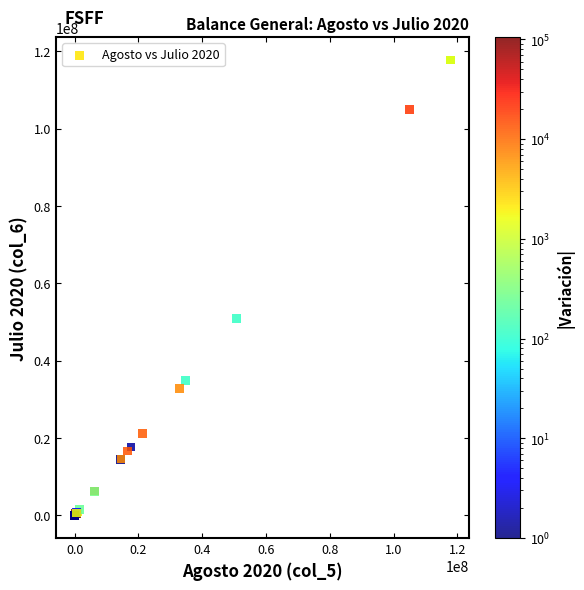

What Y value in the scatter plot is closest to 58871021?

50848877.9